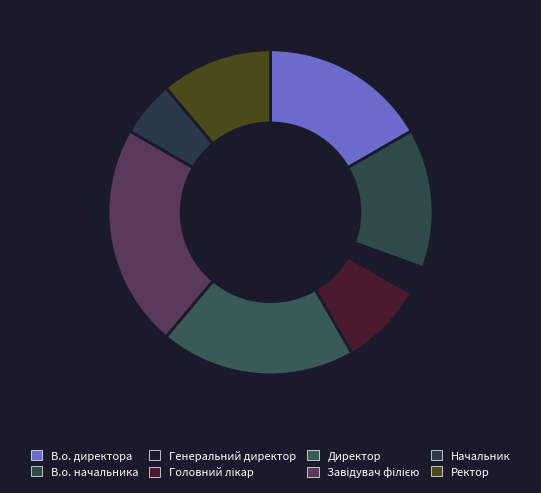

What is the change in value from В.о. начальника to Директор?

+2